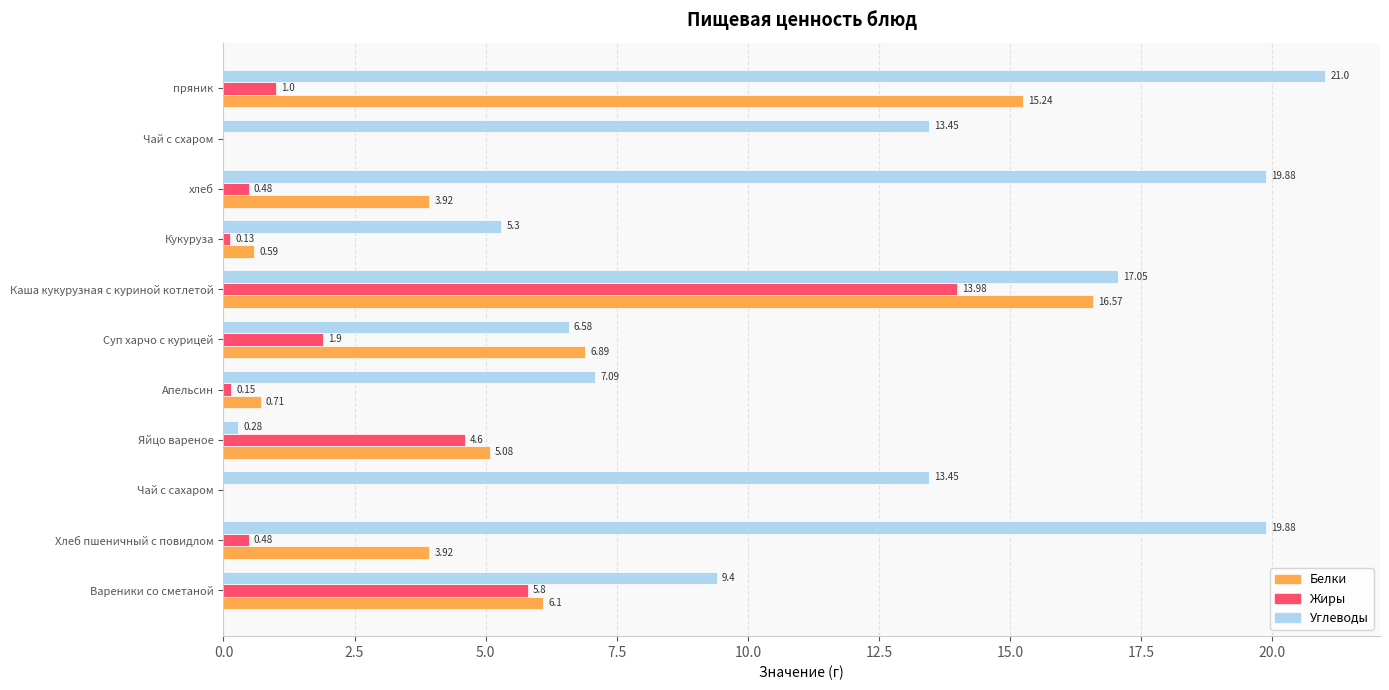

What is the total value across all series at пряник?

37.2